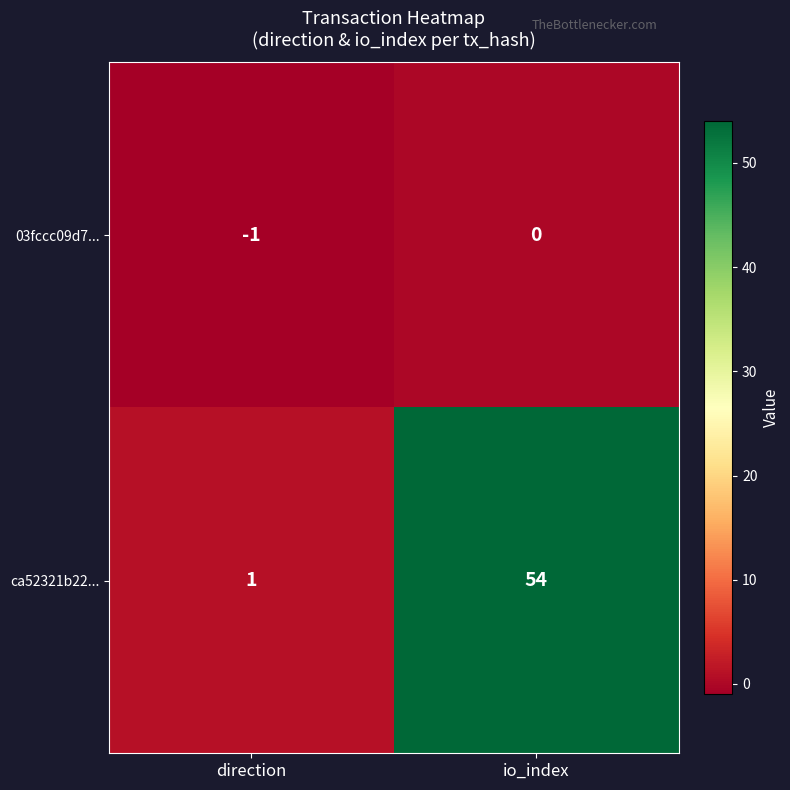

Reading left to right, list all the values displayed in this chart.

03fccc09d7...: -1	0
ca52321b22...: 1	54